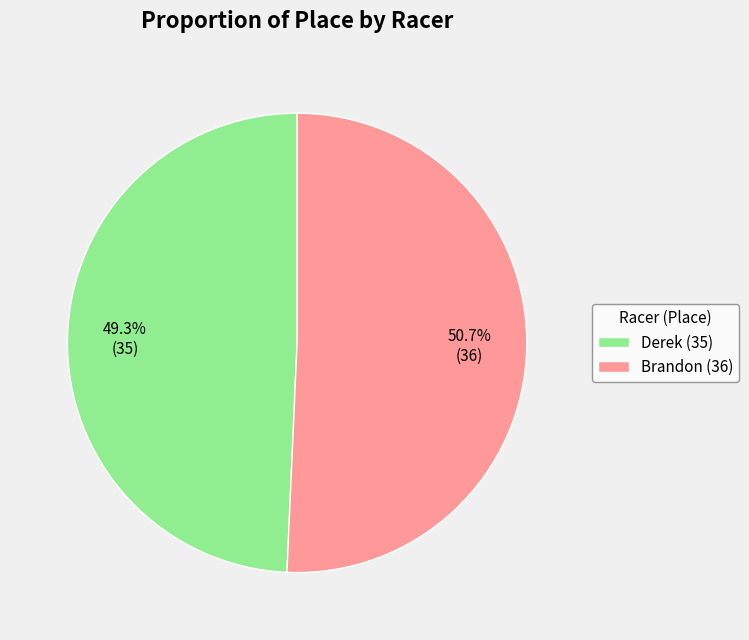

Rank the categories by value from lowest to highest.

Derek, Brandon